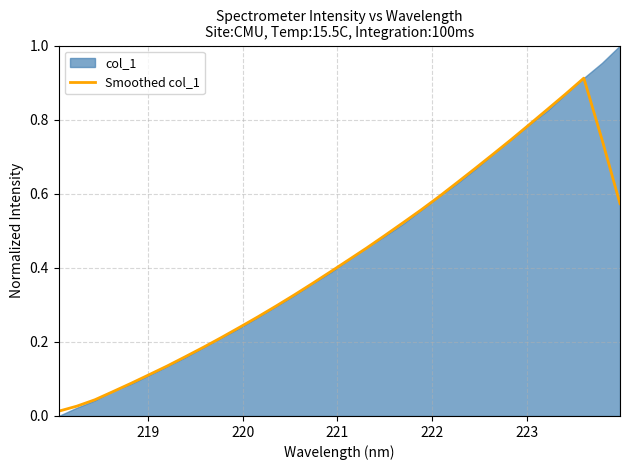

Does the chart display data point markers on the line(s)?

No